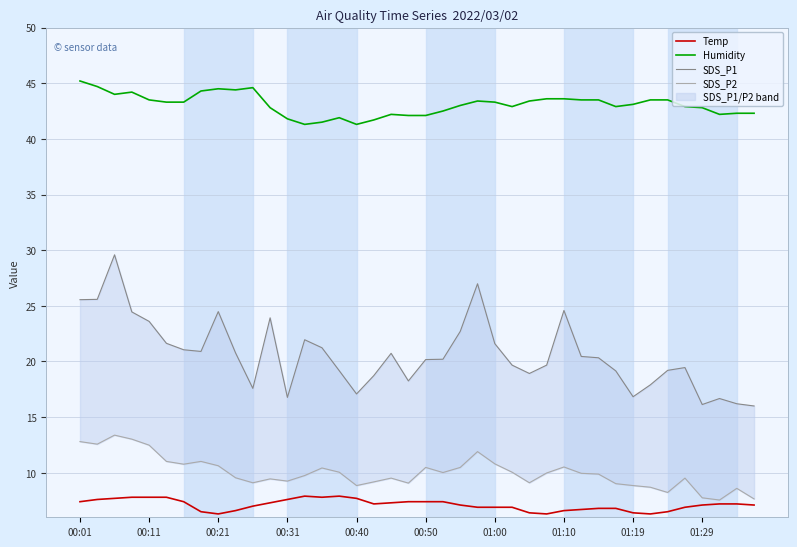

True or false: SDS_P2 has more than 0 interior local peaks.

True